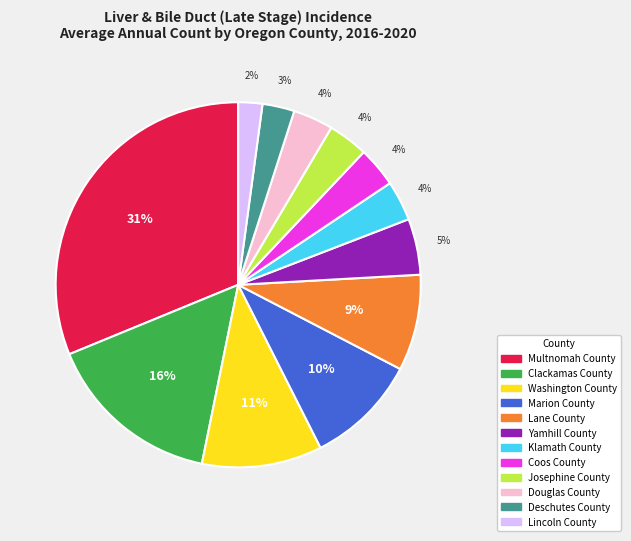

To the nearest percent, what is the average slice percentage?

8%